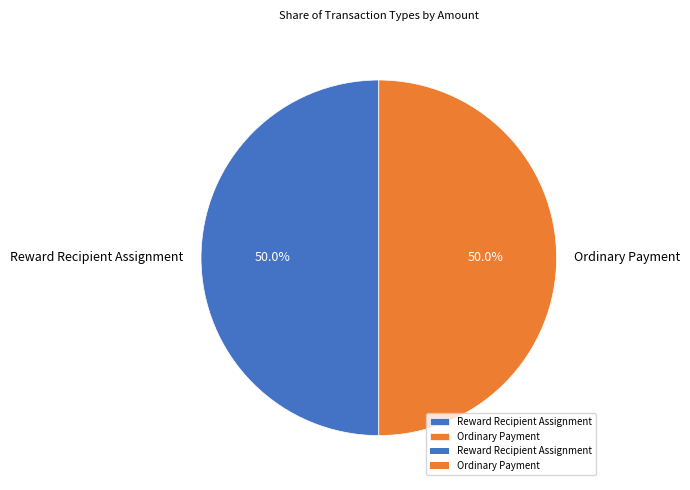

Count the number of slices in the pie.

2